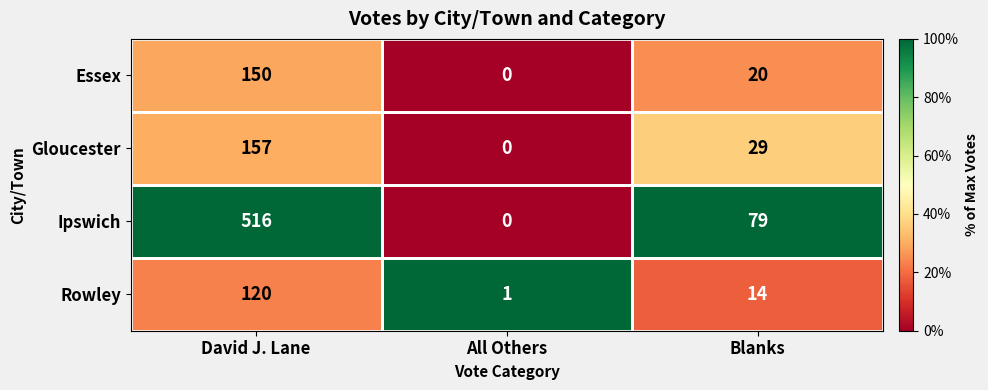

How many categories are shown in the chart?

3